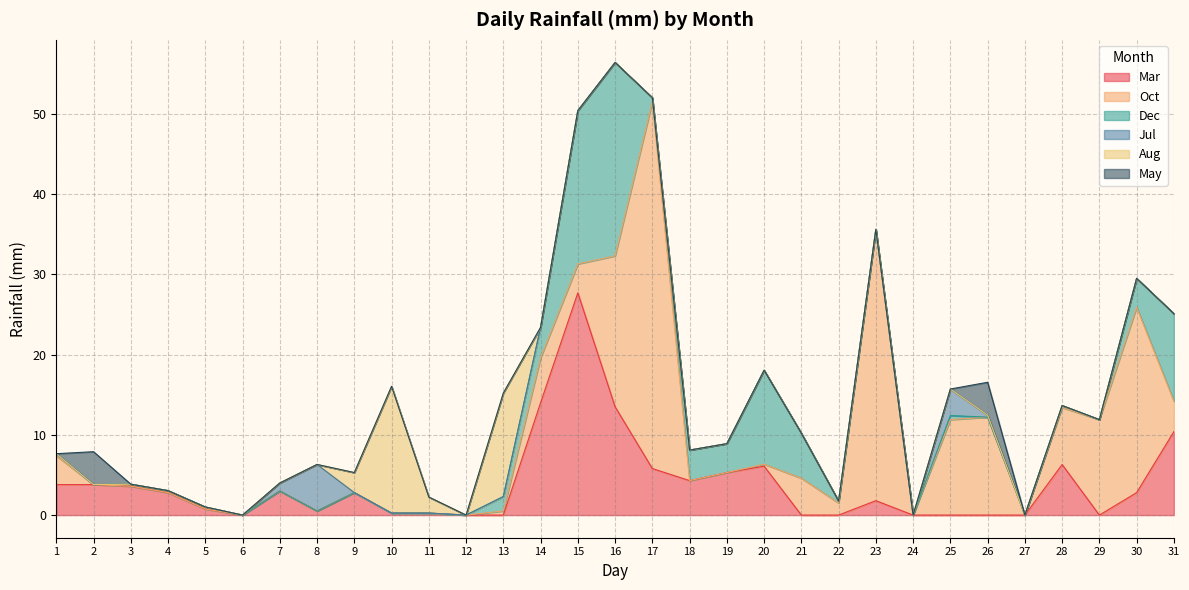

Is it true that Dec equals 3.7 at 21?

False